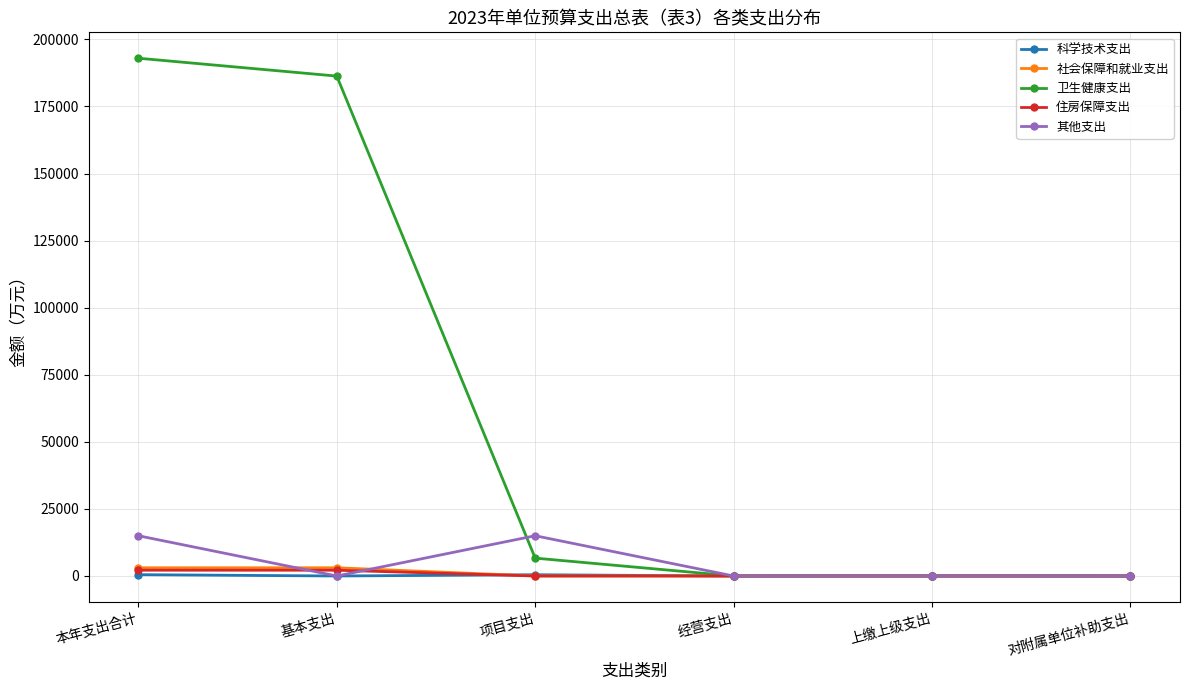

Which series has the widest spread of values?

卫生健康支出